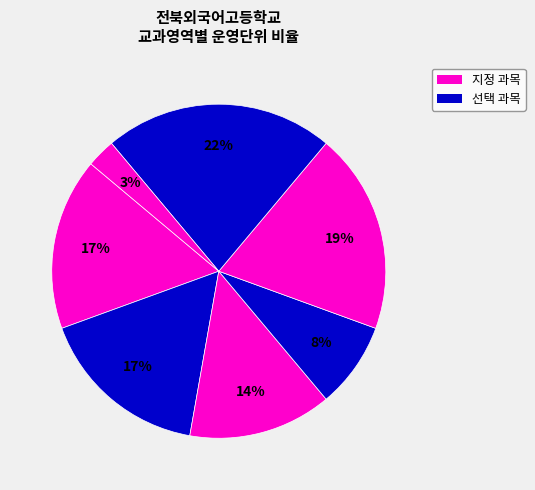

Count the number of slices in the pie.

7